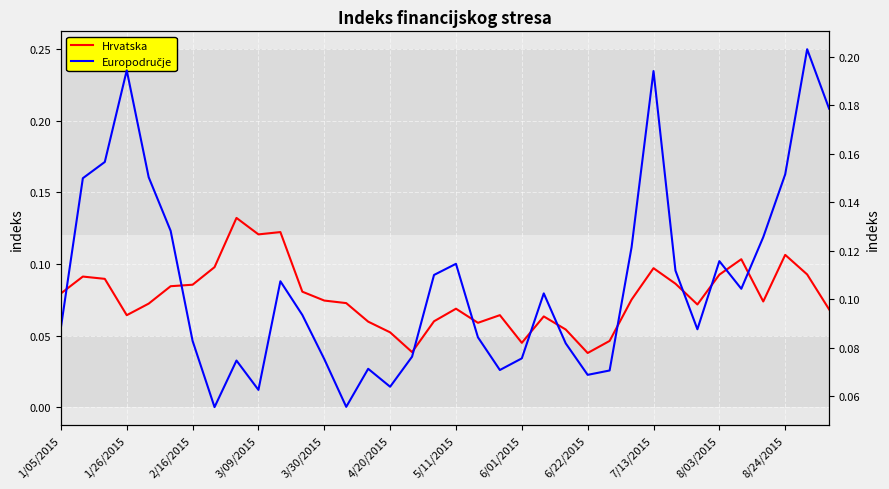

The value of Europodručje at 6/22/2015 is 0.1. True or false?

True